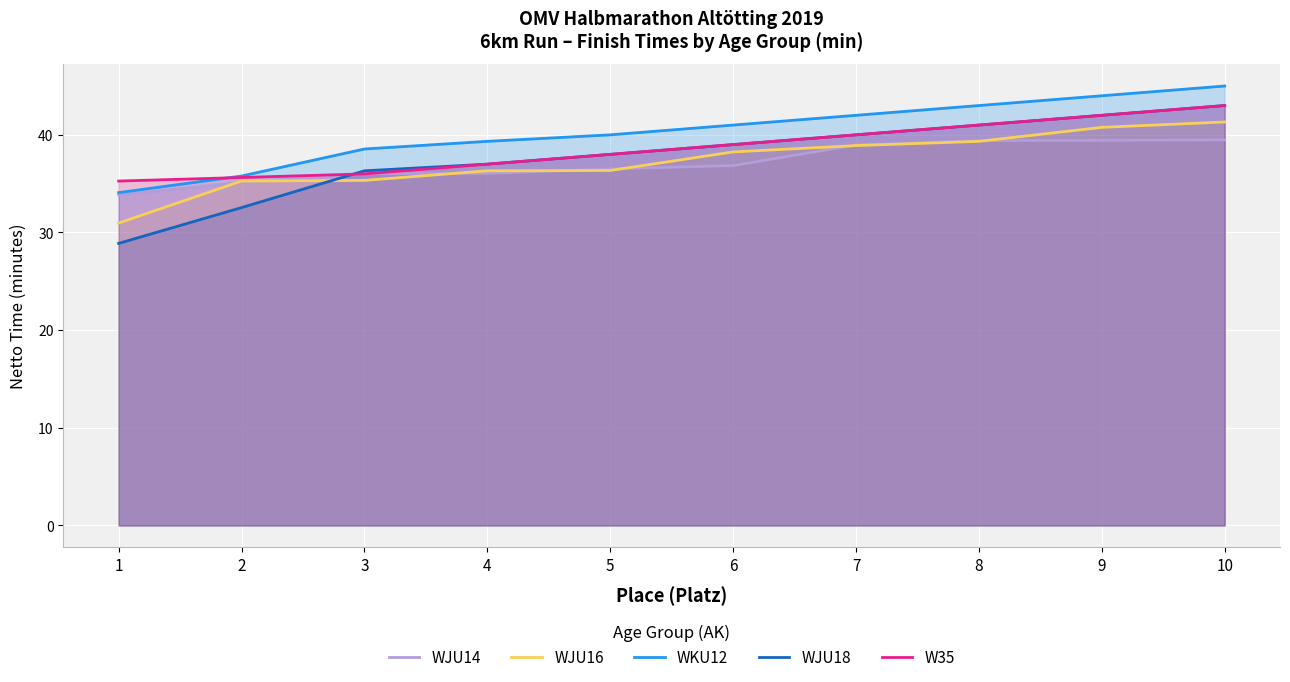

At which category does the chart reach its peak across all series?

10